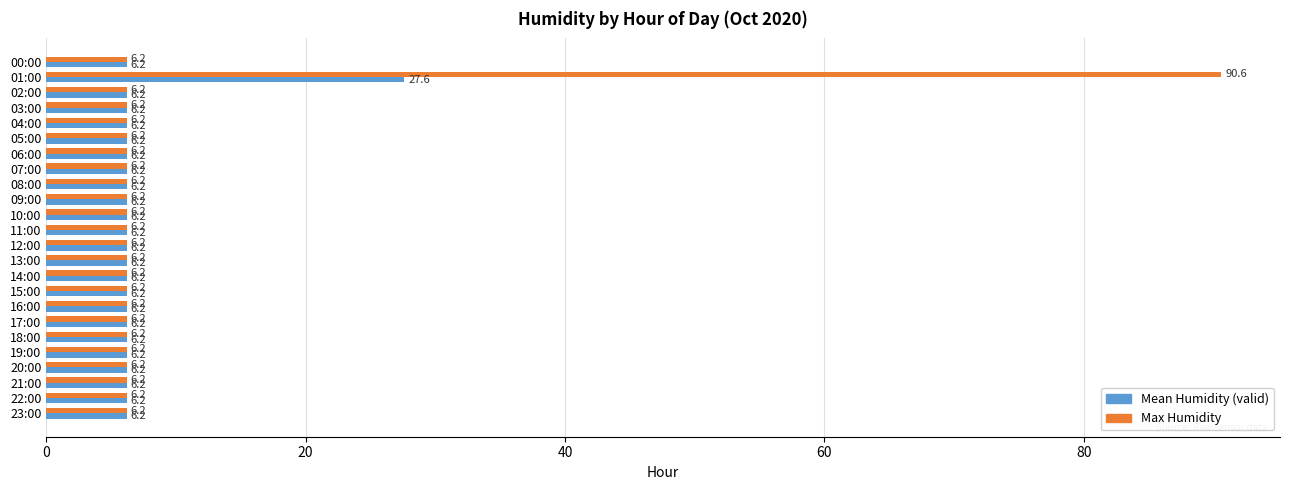

The Mean Humidity (valid) series shows 6.2 at 19:00. True or false?

True